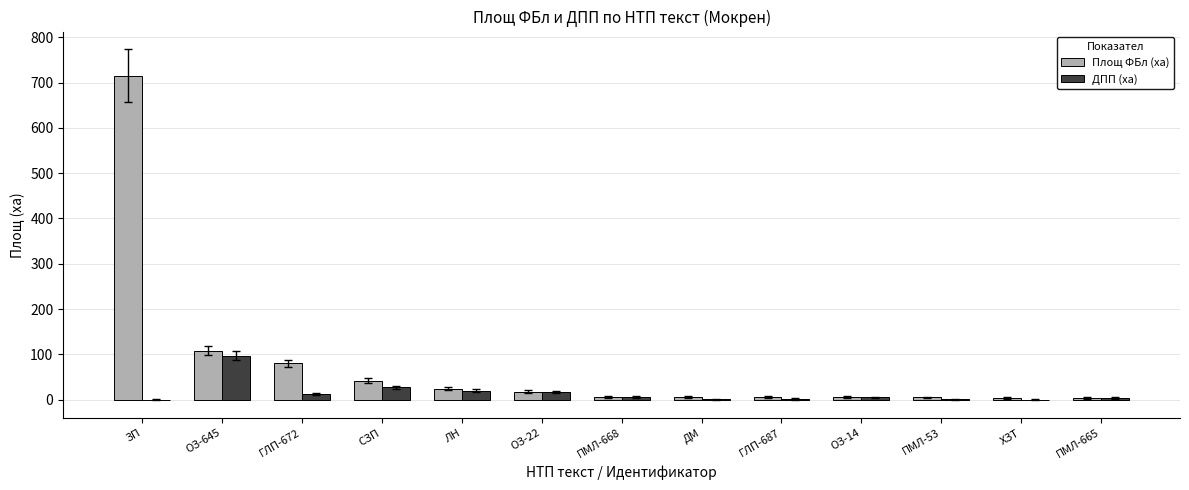

How many data points does each series have?

13